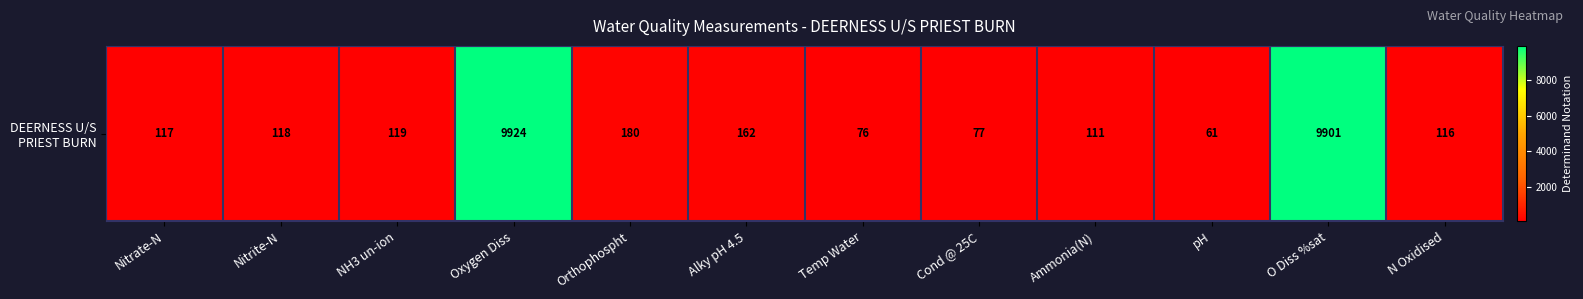

True or false: the data shows 172 at N Oxidised.

False